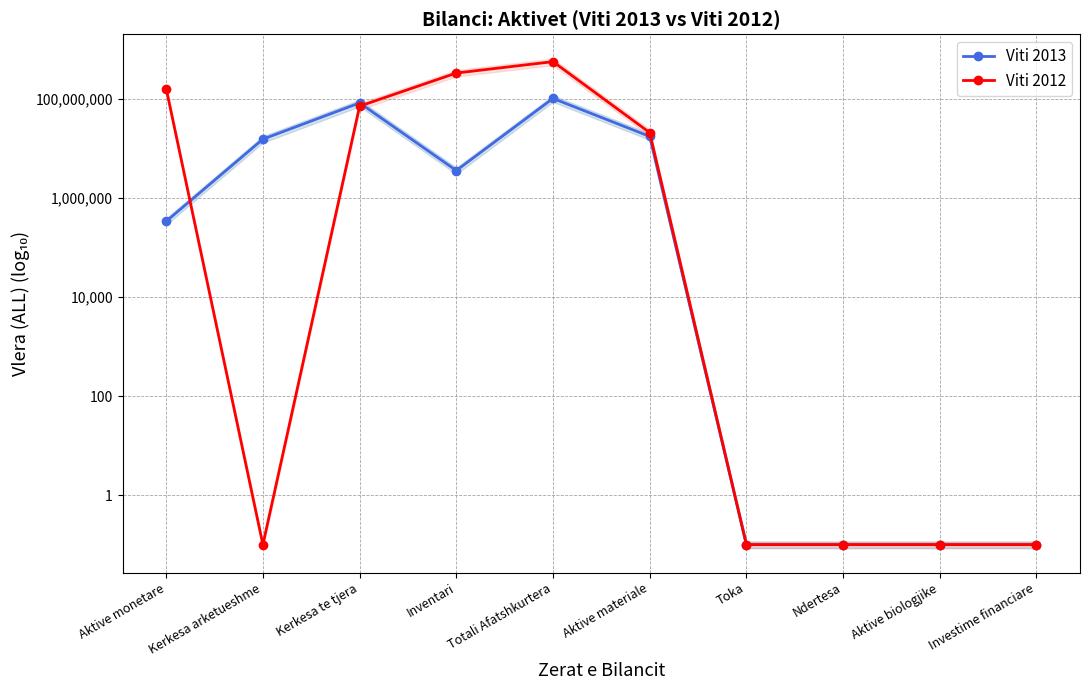

Reading left to right, extract all data points from this chart.

Viti 2013: 341605.5	15598757.6	84190275.1	3621490.4	103752128.6	17701522.9	0.1	0.1	0.1	0.1
Viti 2012: 163477508.0	0.1	72378485.0	338118693.0	573974686.0	21148643.0	0.1	0.1	0.1	0.1